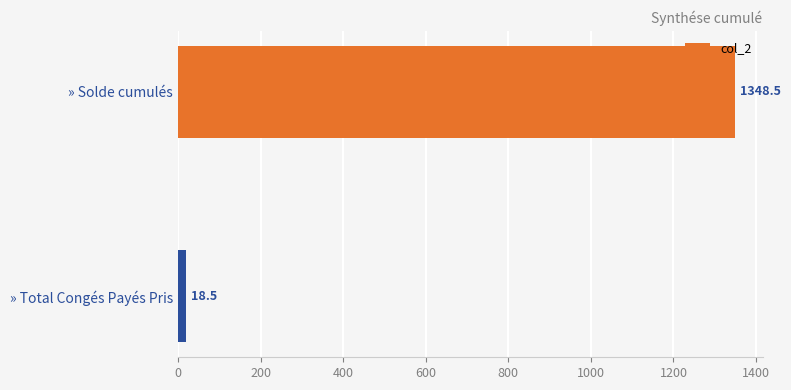

What is the label of the 1st bar from the top?

» Solde cumulés